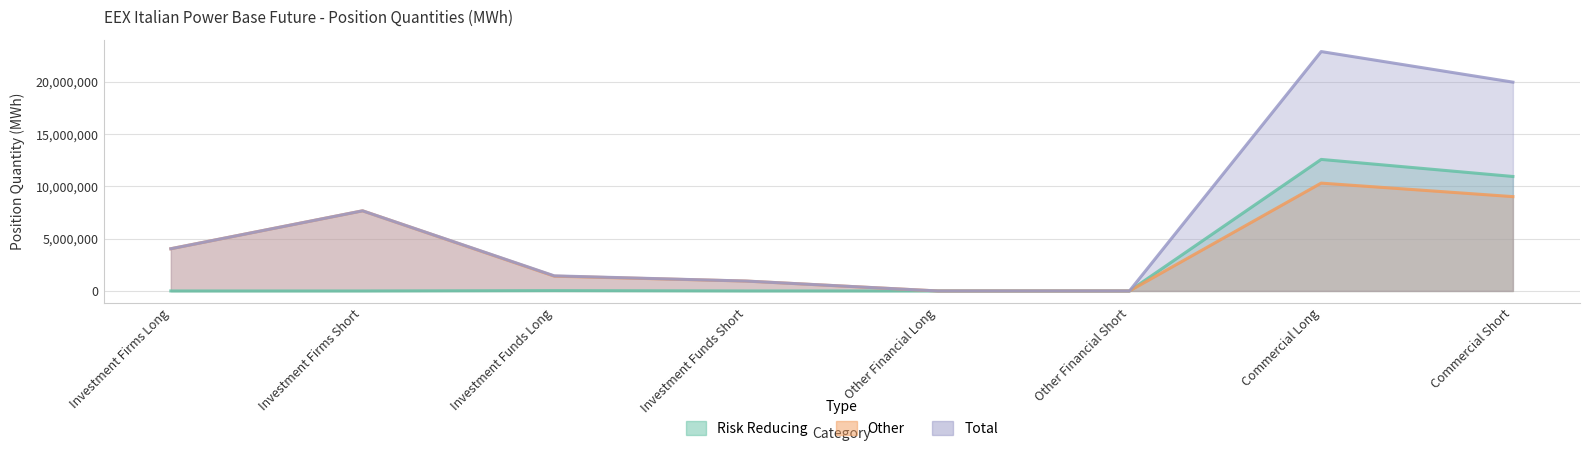

At which label does Total reach its peak?

Commercial Long